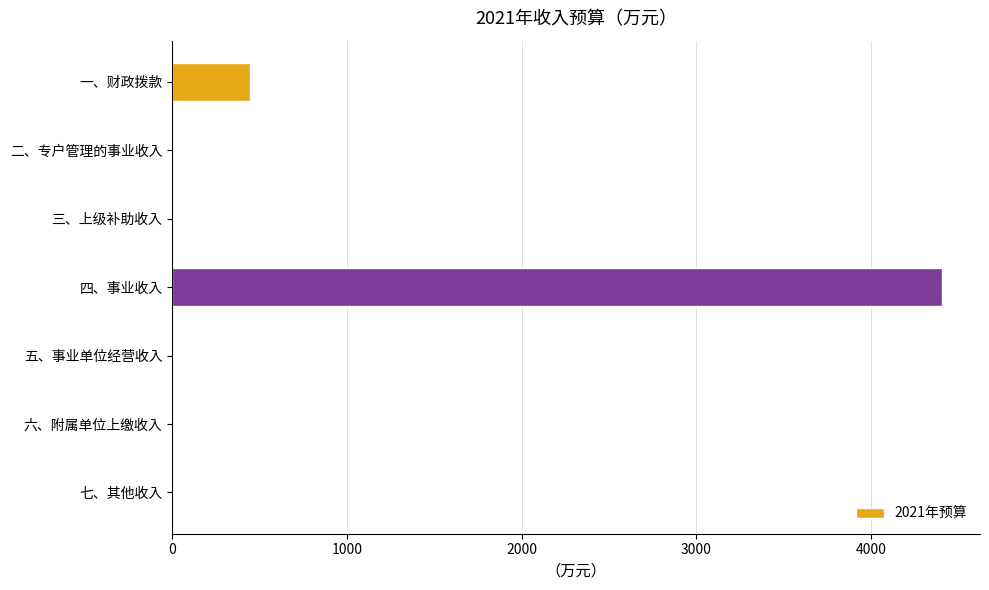

At which label is the value closest to 2202?

一、财政拨款